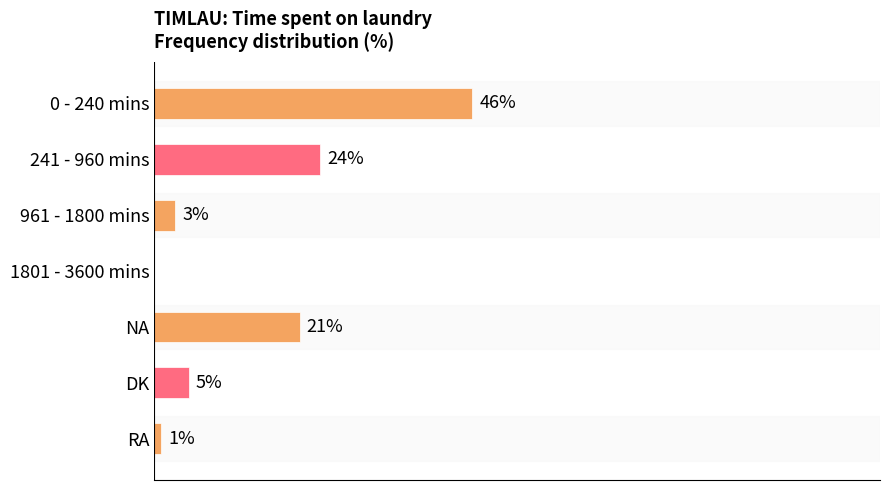

Between 241 - 960 mins and NA, which is larger?

241 - 960 mins